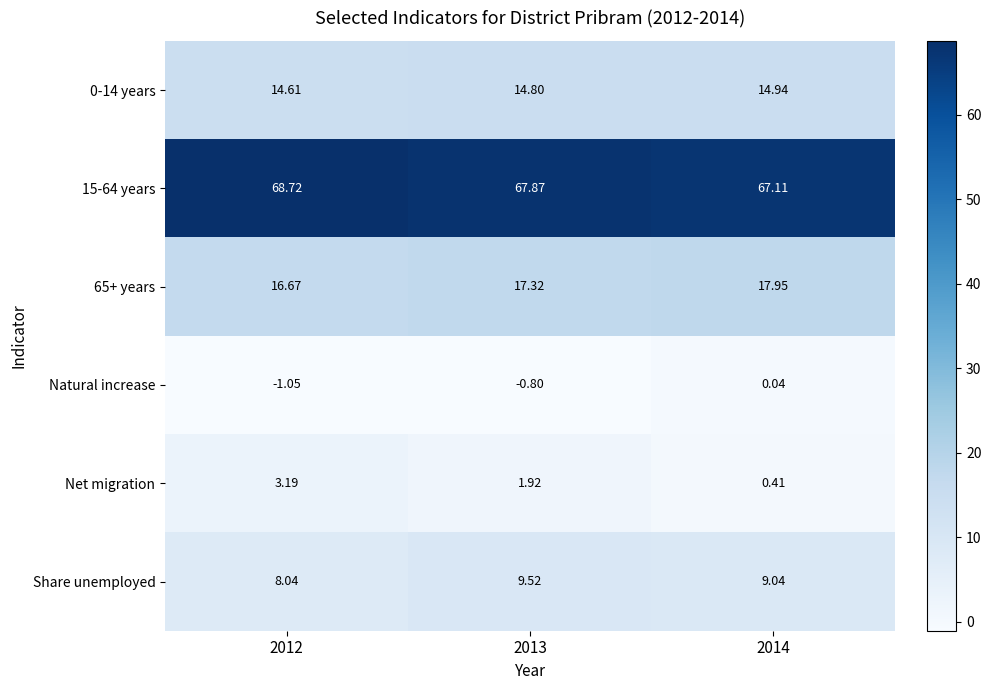

Is the value of 0-14 years at 2014 greater than the value of 15-64 years at 2014?

No